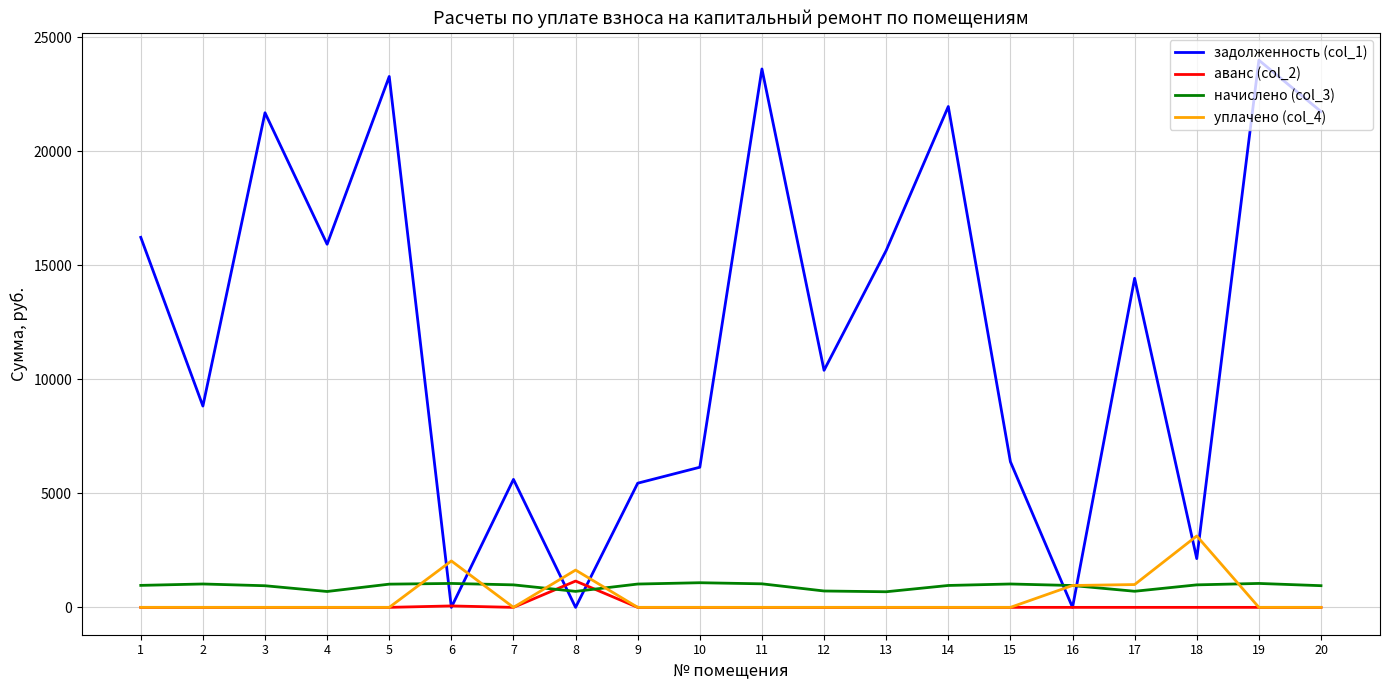

Which series has the largest range (max minus min)?

задолженность (col_1)